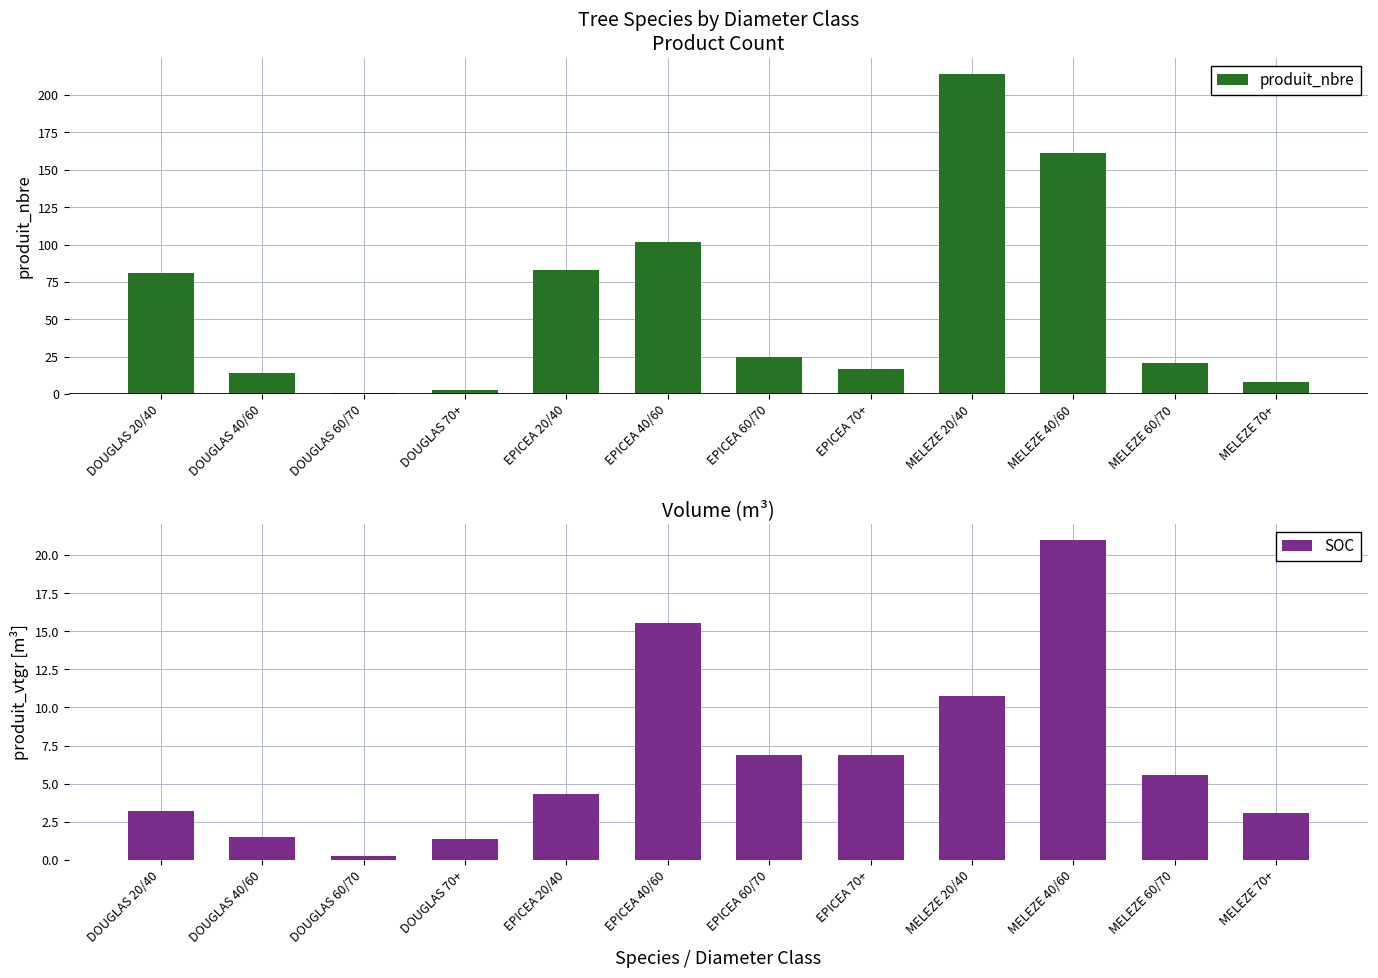

What is the sum of the SOC values at DOUGLAS 20/40 and MELEZE 40/60?

24.2